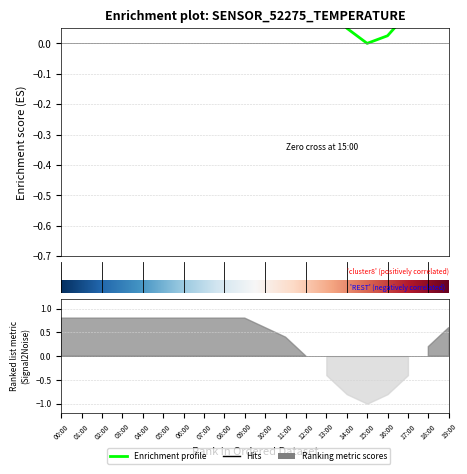

What is the label of the 11th point from the right?

09:00